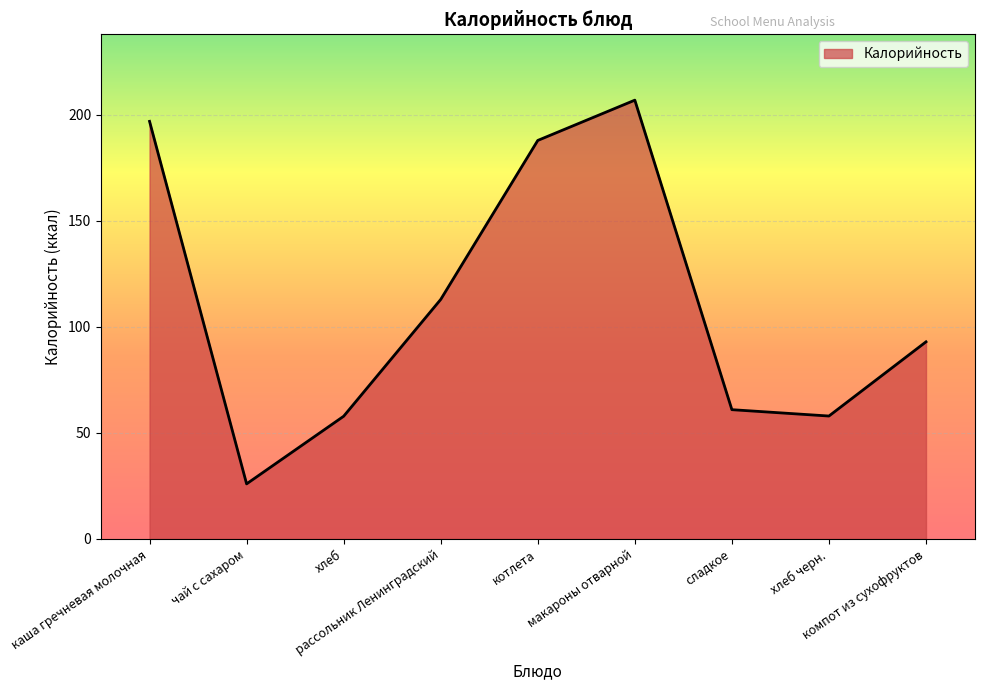

What is the minimum value shown in the chart?

26.0